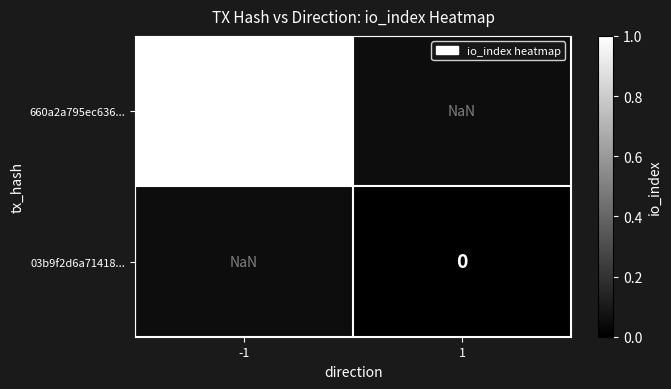

True or false: 660a2a795ec636... has a value of 1.0 at -1.

True